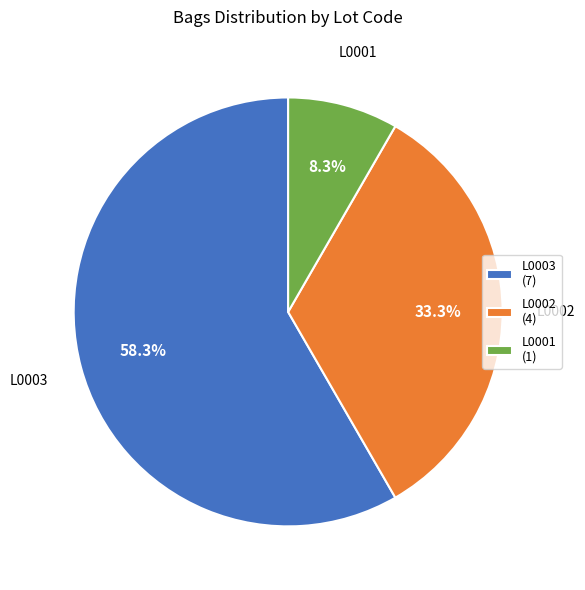

How many segments does this pie chart have?

3